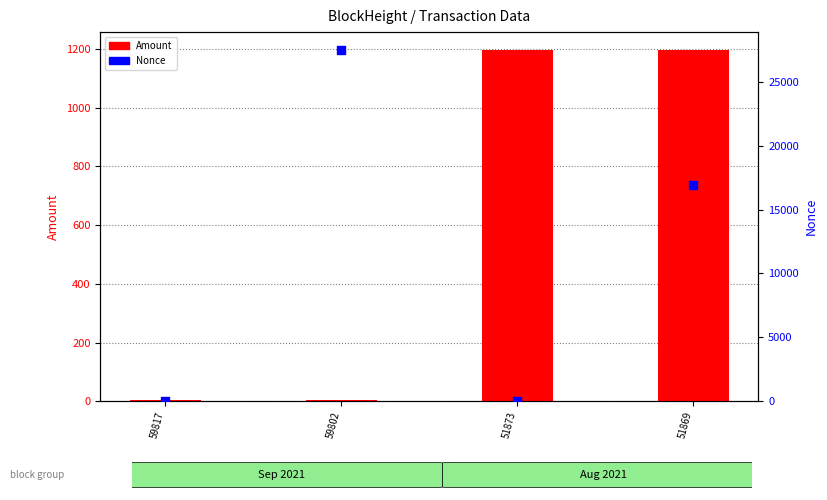

What is the total value across all series at 51869?

18144.0